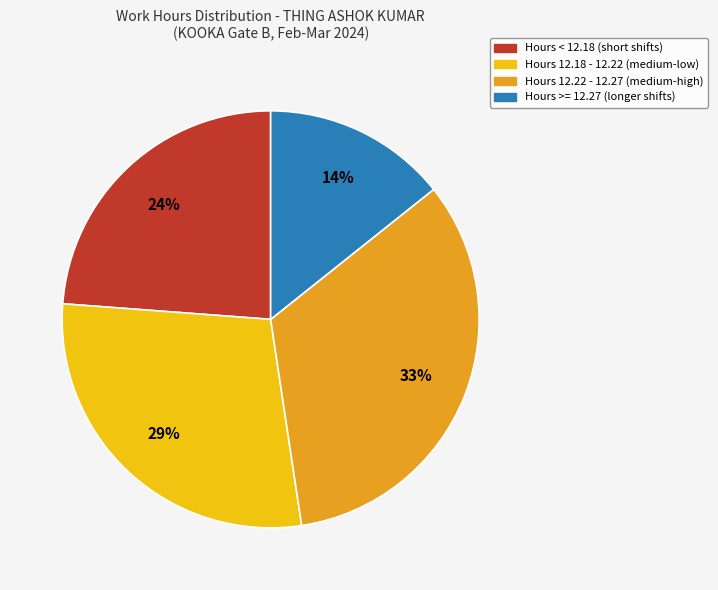

Count the number of slices in the pie.

4